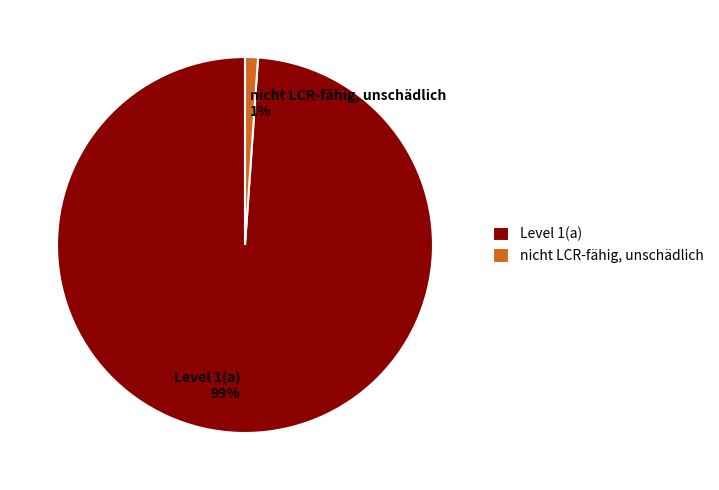

Rank the categories by value from highest to lowest.

Level 1(a), nicht LCR-fähig, unschädlich